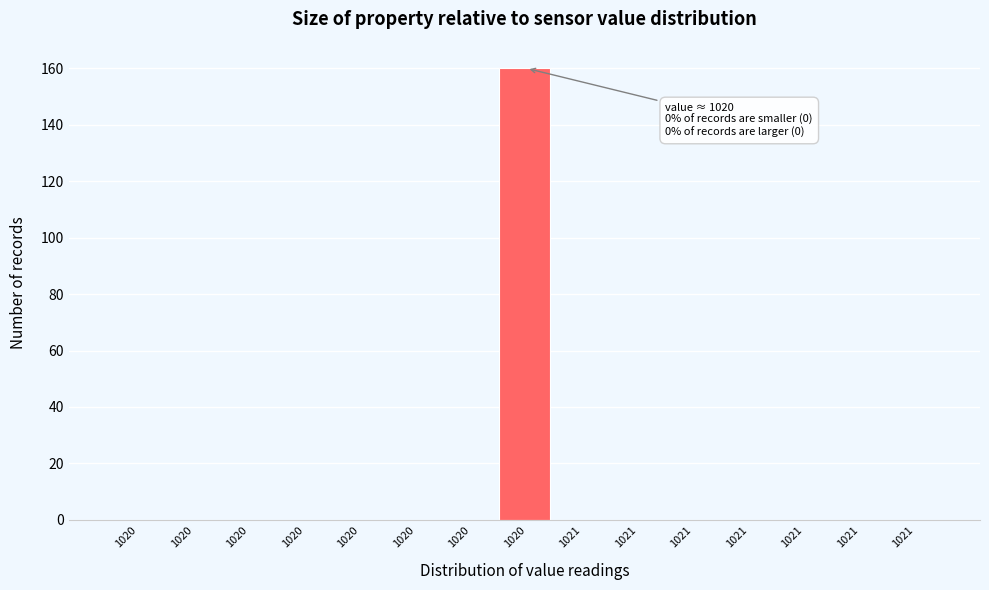

Count the number of categories in the chart.

15